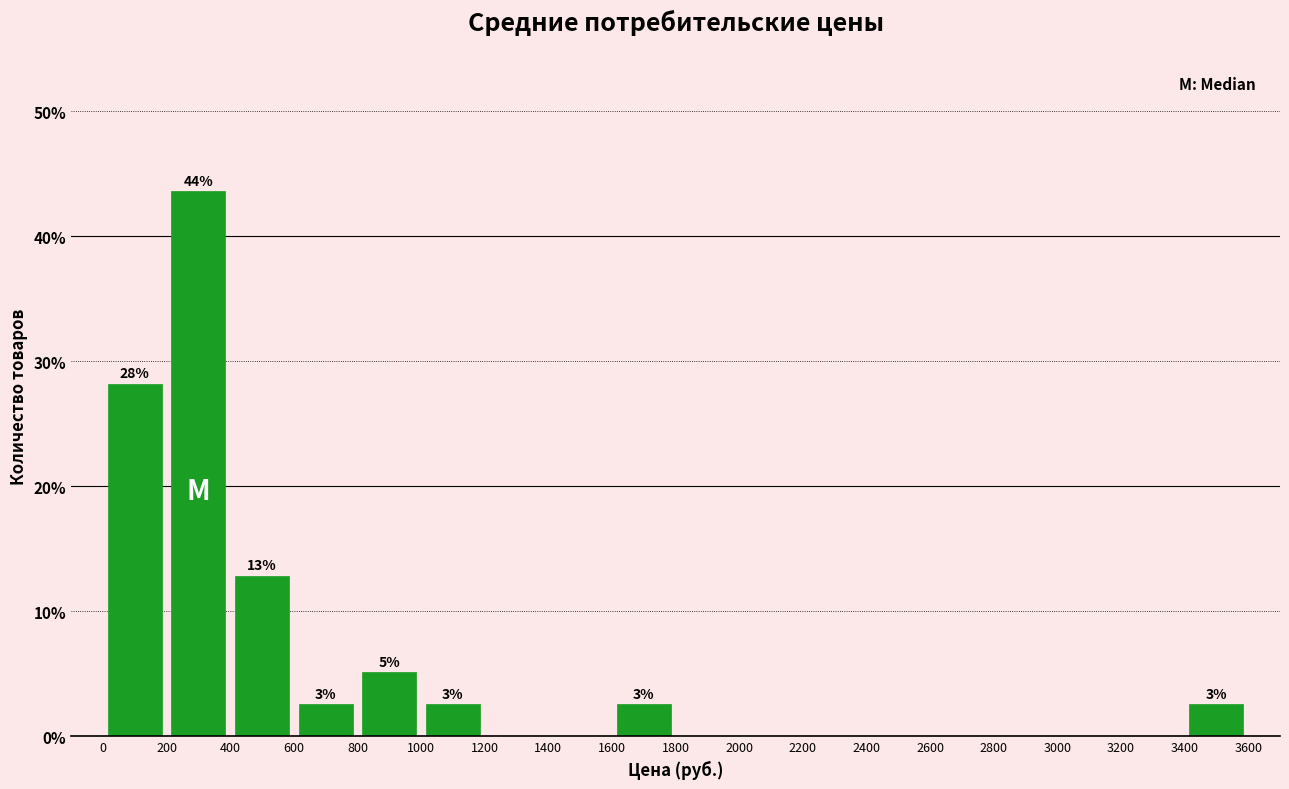

Over which range of the x-axis is the bar tallest?

200 to 400